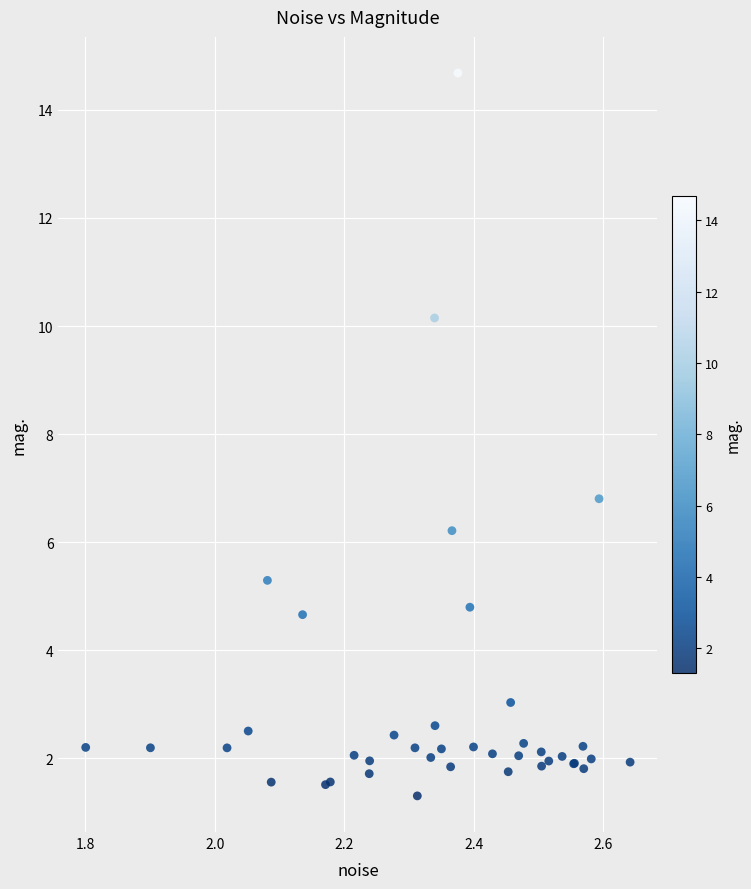

What Y value in the scatter plot is closest to 7?

6.8